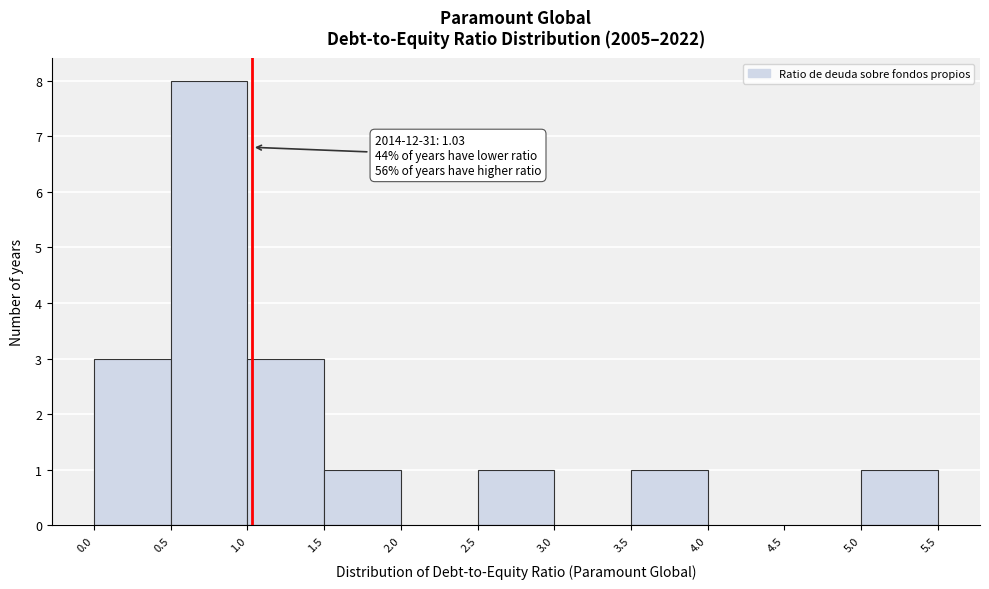

Over which range of the x-axis is the bar tallest?

0.5 to 1.0